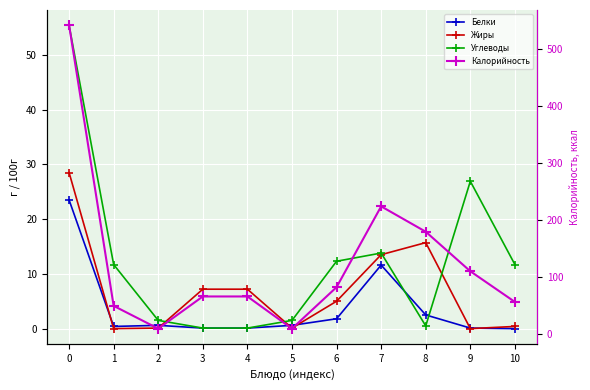

Which has a higher value, 6 or 5?

6